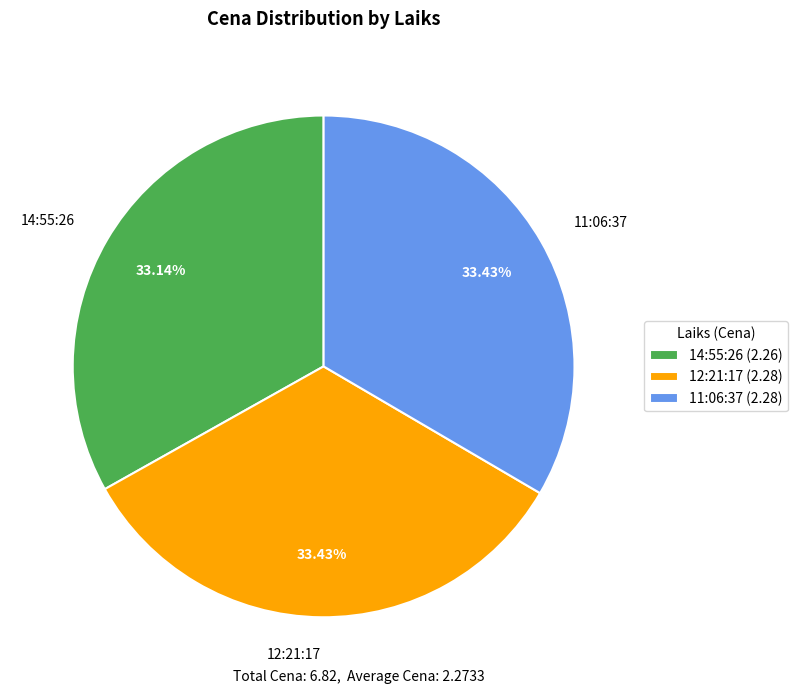

To the nearest percent, what percentage of the pie is 14:55:26?

33%